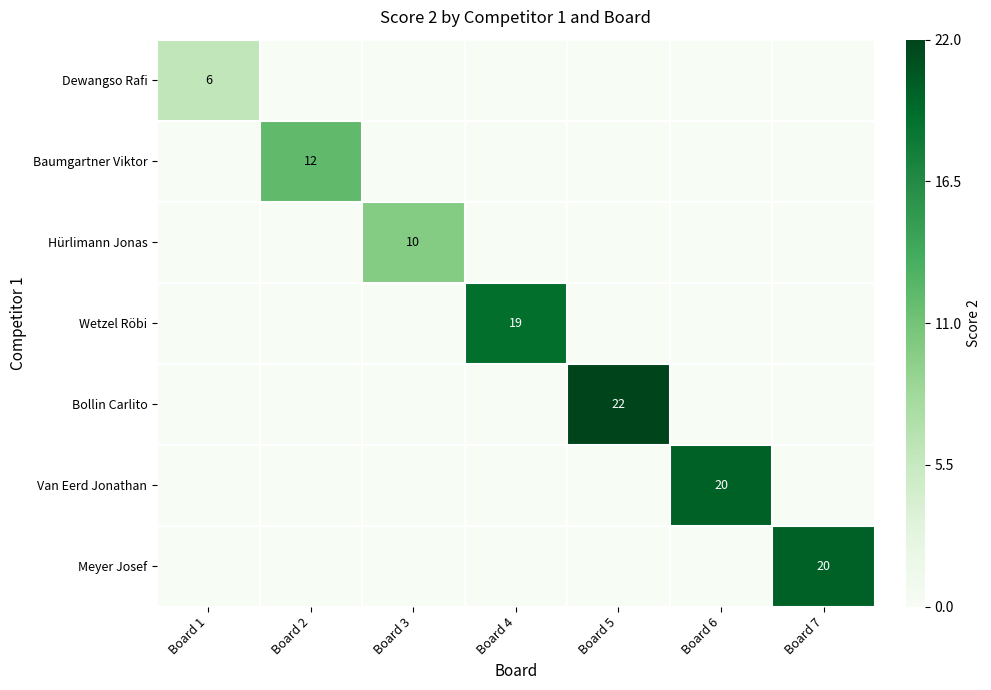

True or false: Dewangso Rafi has a value of 10 at Board 1.

False